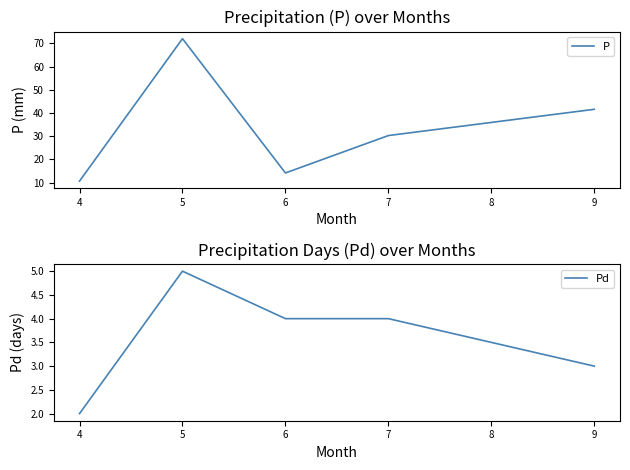

The value of P at 7 is 49.6. True or false?

False